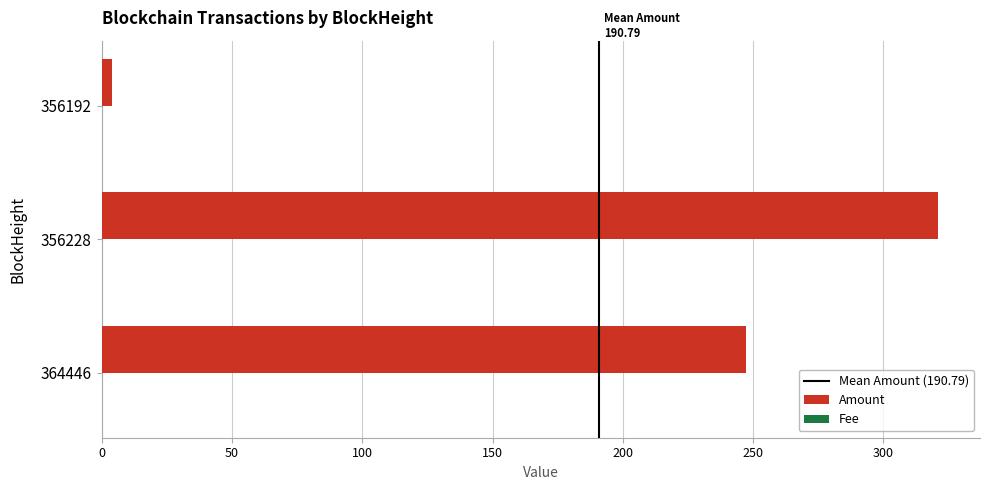

At which category is the sum across all series the highest?

356228